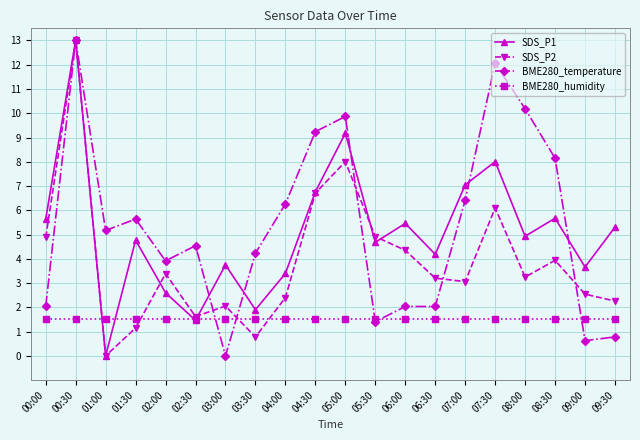

True or false: SDS_P2 has a value of 8.0 at 05:00.

True